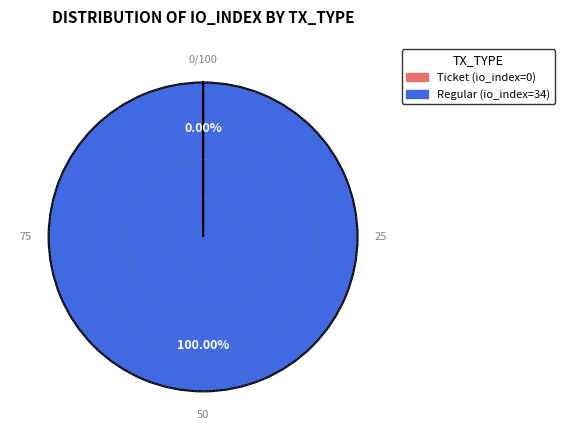

Is there a majority slice in this chart?

Yes